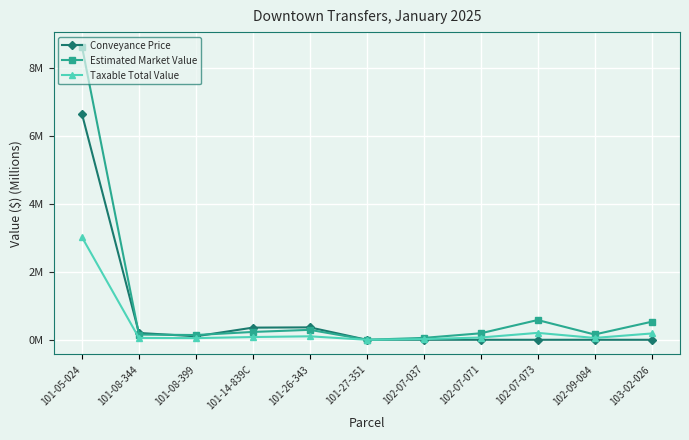

True or false: Conveyance Price has a value of 0.0 at 102-07-071.

True